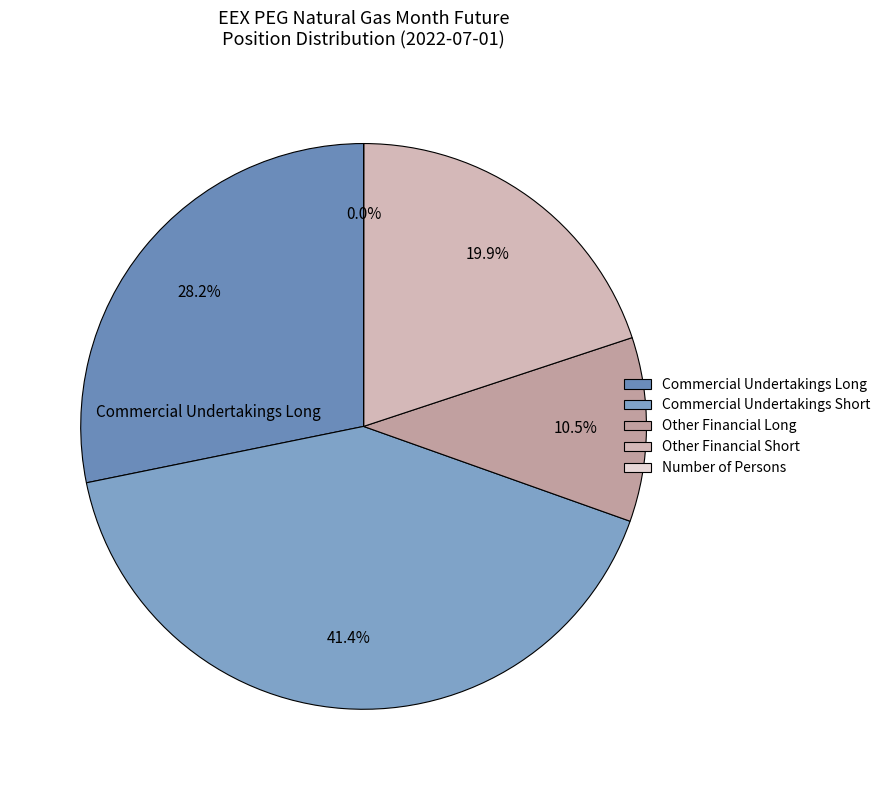

To the nearest percent, what is the difference between the Other Financial Long and Other Financial Short slice percentages?

9%